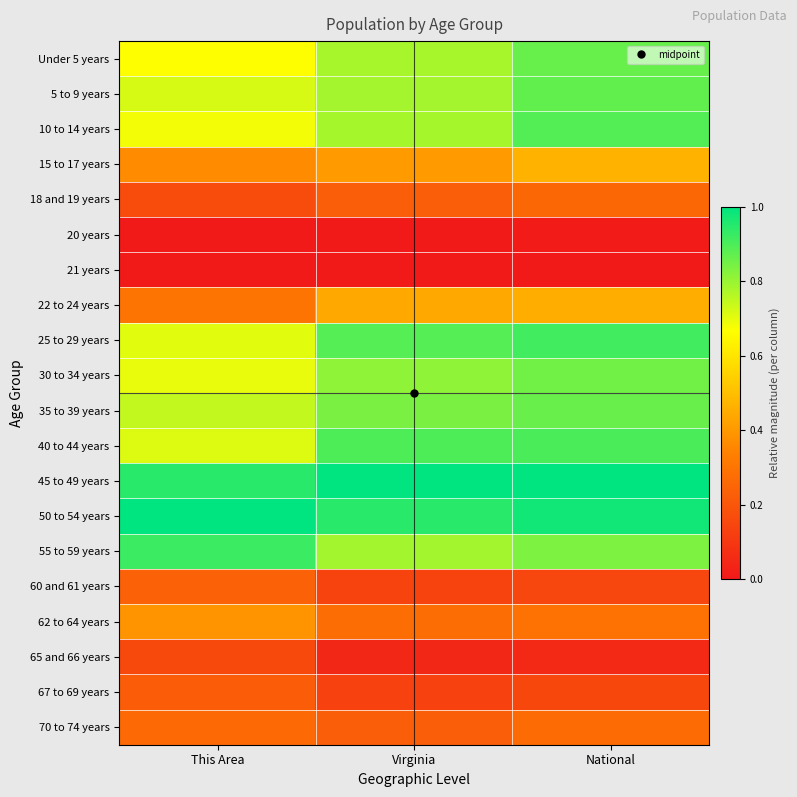

Rank the series at Virginia from lowest to highest value.

21 years, 20 years, 65 and 66 years, 67 to 69 years, 60 and 61 years, 70 to 74 years, 18 and 19 years, 62 to 64 years, 15 to 17 years, 22 to 24 years, Under 5 years, 10 to 14 years, 5 to 9 years, 55 to 59 years, 30 to 34 years, 35 to 39 years, 25 to 29 years, 40 to 44 years, 50 to 54 years, 45 to 49 years